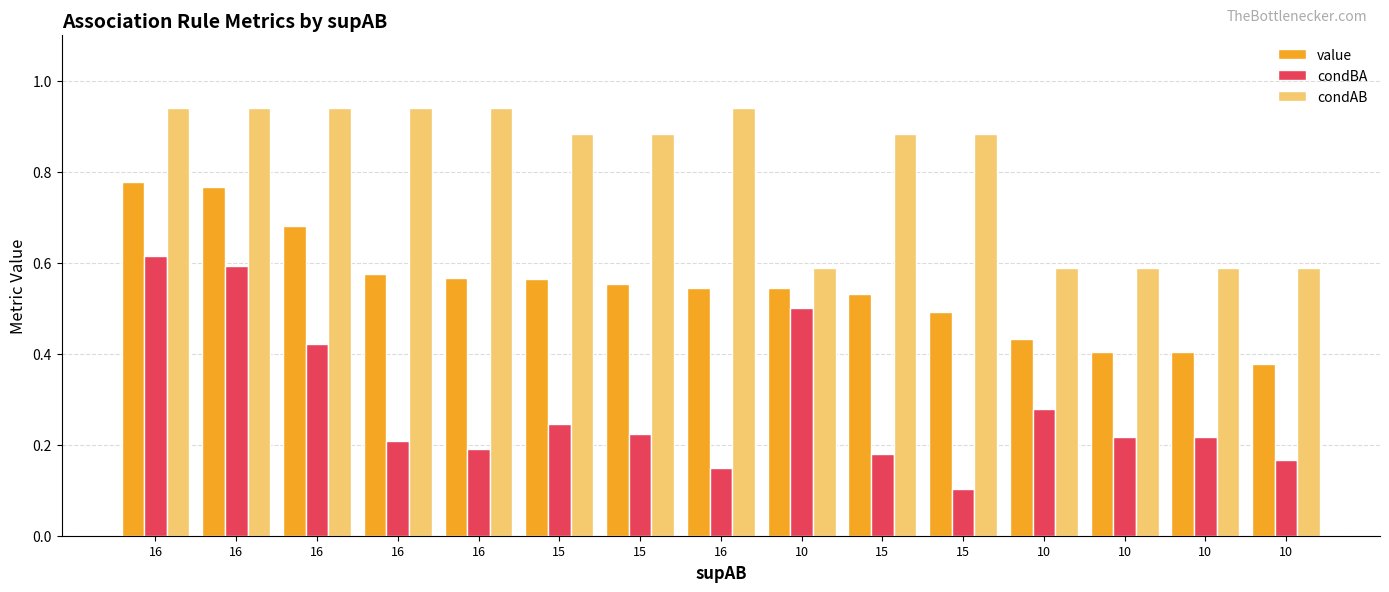

Where is condAB nearest to the value 0?

10